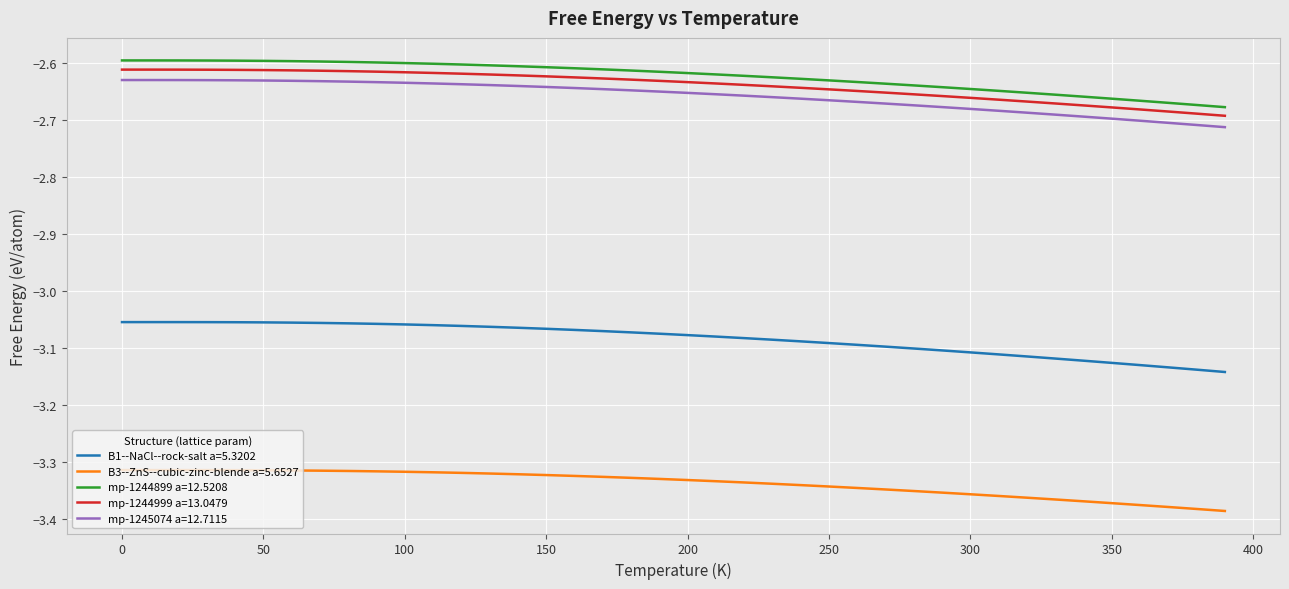

True or false: B1--NaCl--rock-salt a=5.3202 and mp-1244899 a=12.5208 cross at least once.

False